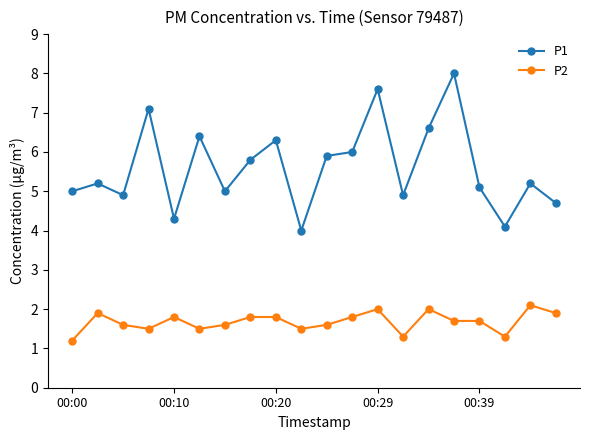

Which series has the largest total across all categories?

P1